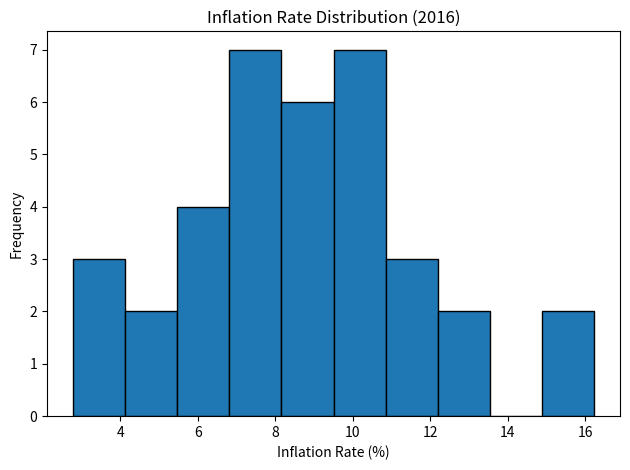

How tall is the bar that spans 6.8 to 8.2 on the x-axis? Neither the bar edges nor the heights are printed on the chart, so give them approximately, as read against the axes.

7